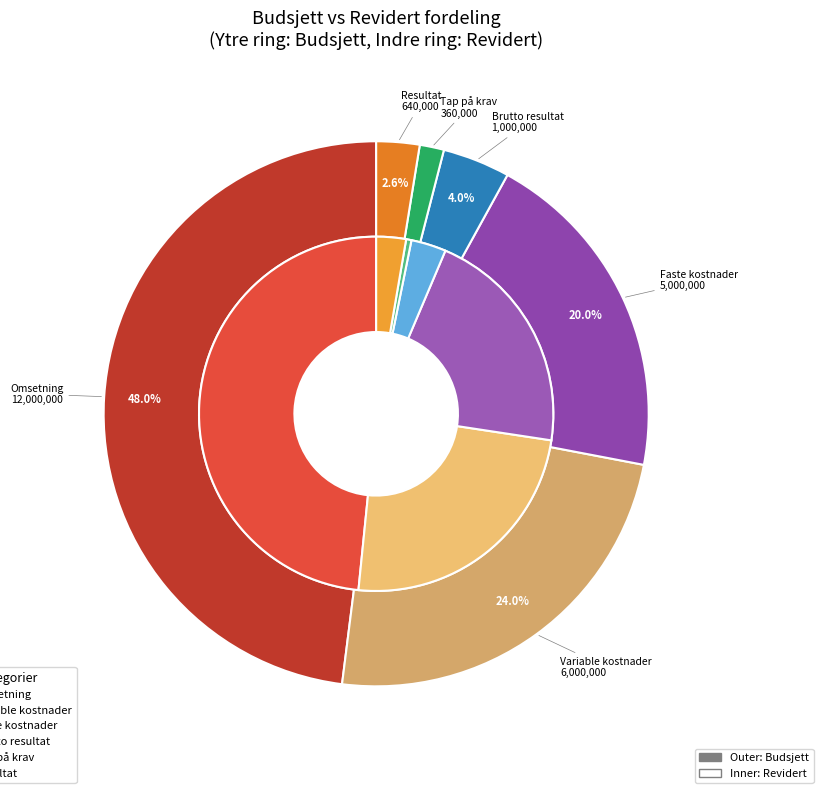

How many slices are in this pie chart?

6